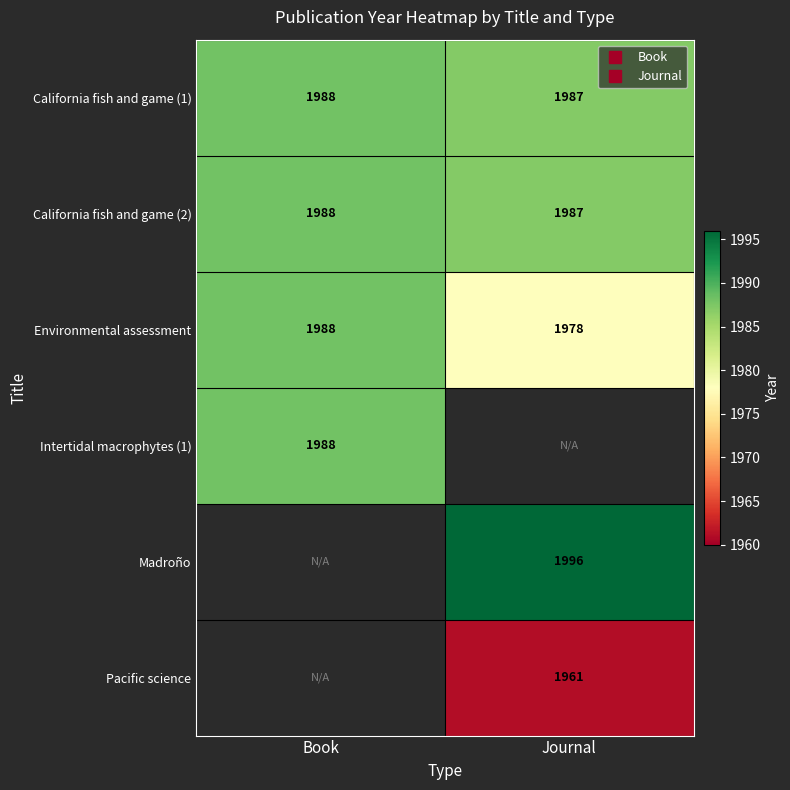

At which label does California fish and game (2) reach its peak?

Book